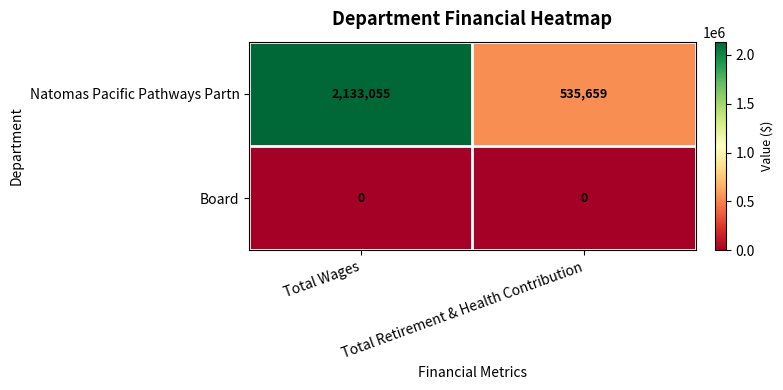

Which series changed the most between Total Wages and Total Retirement & Health Contribution?

Natomas Pacific Pathways Partn